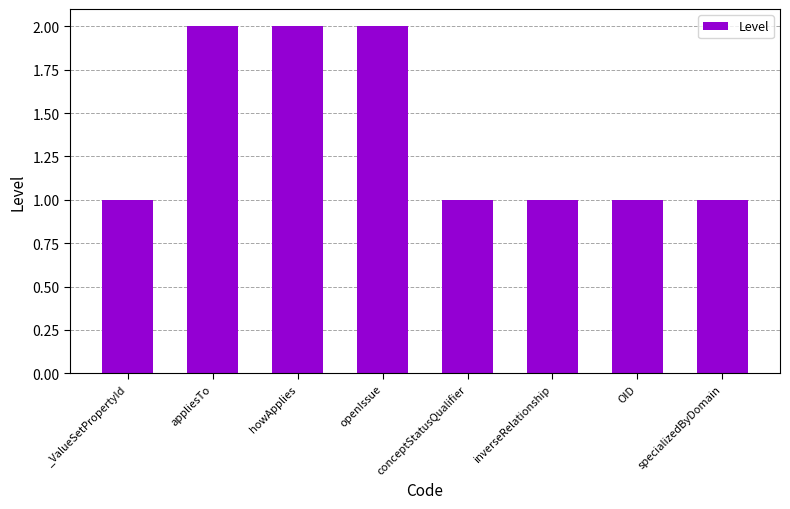

True or false: the data shows 2 at howApplies.

True